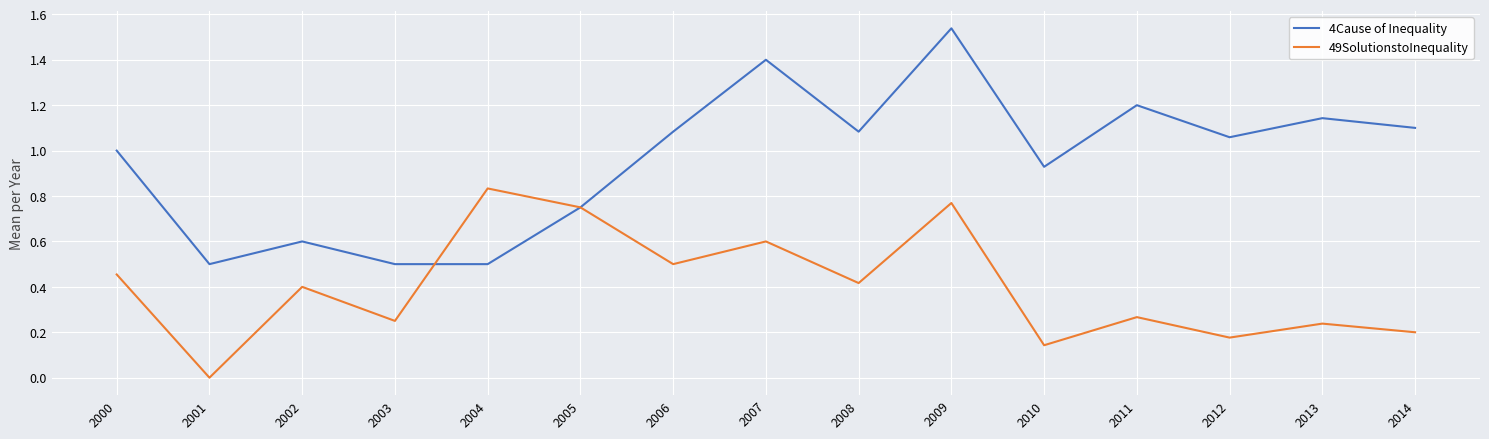

Rank the series by their average value, from highest to lowest.

4Cause of Inequality, 49SolutionstoInequality